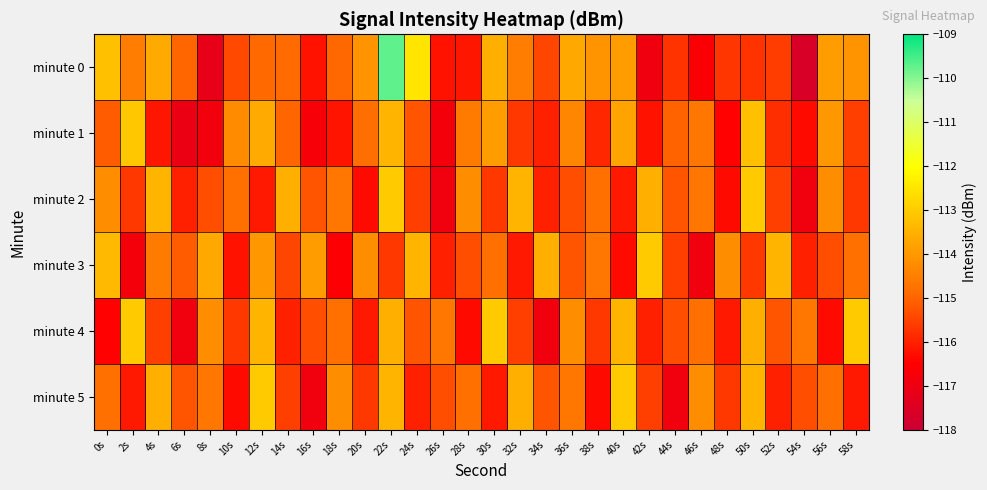

Reading left to right, list all the values displayed in this chart.

minute 0: 0s=-113.2	2s=-114.5	4s=-113.6	6s=-115.0	8s=-117.2	10s=-115.4	12s=-114.9	14s=-114.9	16s=-116.2	18s=-115.0	20s=-114.1	22s=-109.7	24s=-112.5	26s=-116.2	28s=-116.2	30s=-113.5	32s=-114.5	34s=-115.4	36s=-113.7	38s=-114.1	40s=-113.9	42s=-116.9	44s=-115.7	46s=-116.6	48s=-115.7	50s=-115.7	52s=-115.6	54s=-117.6	56s=-113.9	58s=-114.1
minute 1: 0s=-115.1	2s=-113.1	4s=-116.2	6s=-117.1	8s=-116.9	10s=-114.2	12s=-113.6	14s=-115.0	16s=-116.7	18s=-116.2	20s=-114.8	22s=-113.5	24s=-115.2	26s=-116.8	28s=-114.6	30s=-113.9	32s=-115.7	34s=-116.0	36s=-114.3	38s=-115.9	40s=-113.8	42s=-116.2	44s=-115.0	46s=-114.7	48s=-116.5	50s=-113.2	52s=-115.8	54s=-116.3	56s=-114.0	58s=-115.6
minute 2: 0s=-114.2	2s=-115.7	4s=-113.5	6s=-116.0	8s=-115.3	10s=-114.8	12s=-116.1	14s=-113.6	16s=-115.2	18s=-114.7	20s=-116.3	22s=-113.0	24s=-115.6	26s=-116.9	28s=-114.2	30s=-115.7	32s=-113.5	34s=-116.0	36s=-115.3	38s=-114.8	40s=-116.1	42s=-113.6	44s=-115.2	46s=-114.7	48s=-116.3	50s=-113.0	52s=-115.6	54s=-116.9	56s=-114.2	58s=-115.7
minute 3: 0s=-113.3	2s=-116.8	4s=-114.6	6s=-115.1	8s=-113.7	10s=-116.2	12s=-114.0	14s=-115.5	16s=-113.9	18s=-116.6	20s=-114.2	22s=-115.7	24s=-113.5	26s=-116.0	28s=-115.3	30s=-114.8	32s=-116.1	34s=-113.6	36s=-115.2	38s=-114.7	40s=-116.3	42s=-113.0	44s=-115.6	46s=-116.9	48s=-114.2	50s=-115.7	52s=-113.5	54s=-116.0	56s=-115.3	58s=-114.8
minute 4: 0s=-116.5	2s=-113.0	4s=-115.6	6s=-116.9	8s=-114.2	10s=-115.7	12s=-113.5	14s=-116.0	16s=-115.3	18s=-114.8	20s=-116.1	22s=-113.6	24s=-115.2	26s=-114.7	28s=-116.3	30s=-113.0	32s=-115.6	34s=-116.9	36s=-114.2	38s=-115.7	40s=-113.5	42s=-116.0	44s=-115.3	46s=-114.8	48s=-116.1	50s=-113.6	52s=-115.2	54s=-114.7	56s=-116.3	58s=-113.0
minute 5: 0s=-114.8	2s=-116.1	4s=-113.6	6s=-115.2	8s=-114.7	10s=-116.3	12s=-113.0	14s=-115.6	16s=-116.9	18s=-114.2	20s=-115.7	22s=-113.5	24s=-116.0	26s=-115.3	28s=-114.8	30s=-116.1	32s=-113.6	34s=-115.2	36s=-114.7	38s=-116.3	40s=-113.0	42s=-115.6	44s=-116.9	46s=-114.2	48s=-115.7	50s=-113.5	52s=-116.0	54s=-115.3	56s=-114.8	58s=-116.1